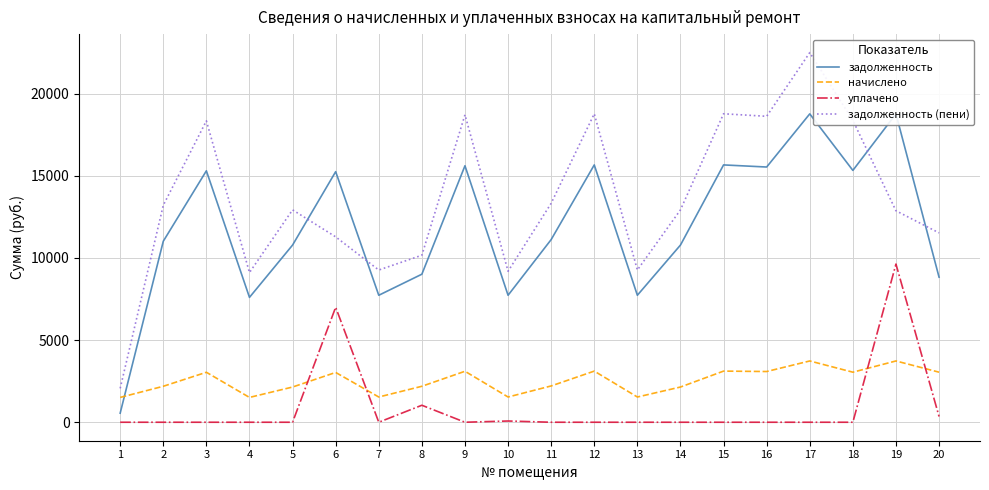

What are all the series names shown in the legend?

задолженность, начислено, уплачено, задолженность (пени)